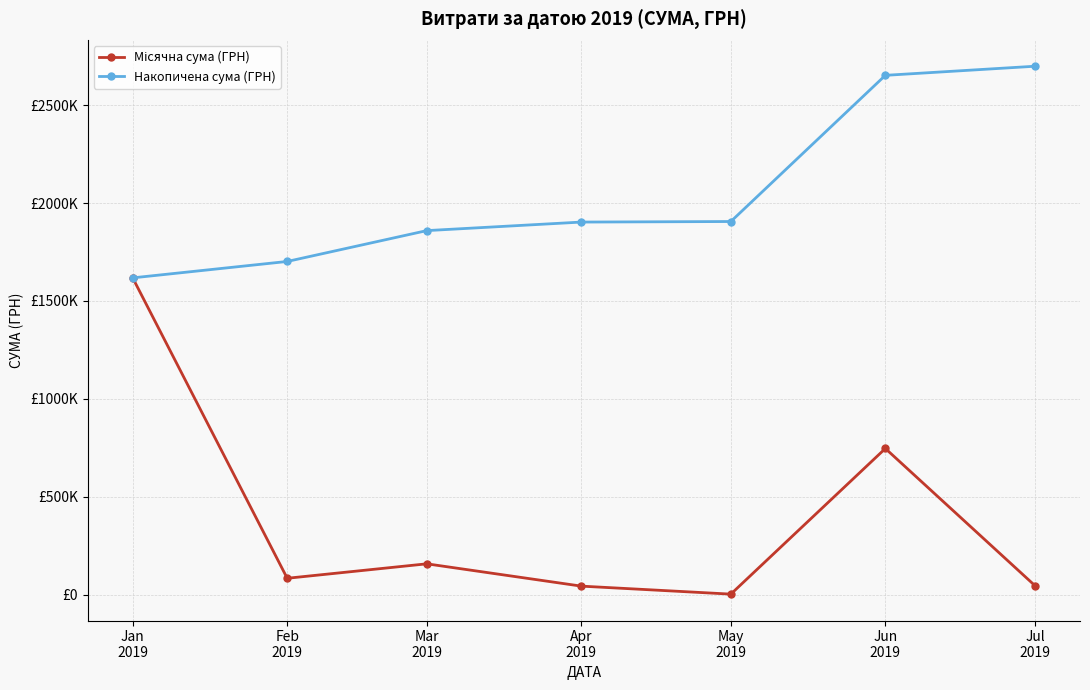

True or false: Місячна сума (ГРН) has a value of 453838.7 at Jan
2019.

False